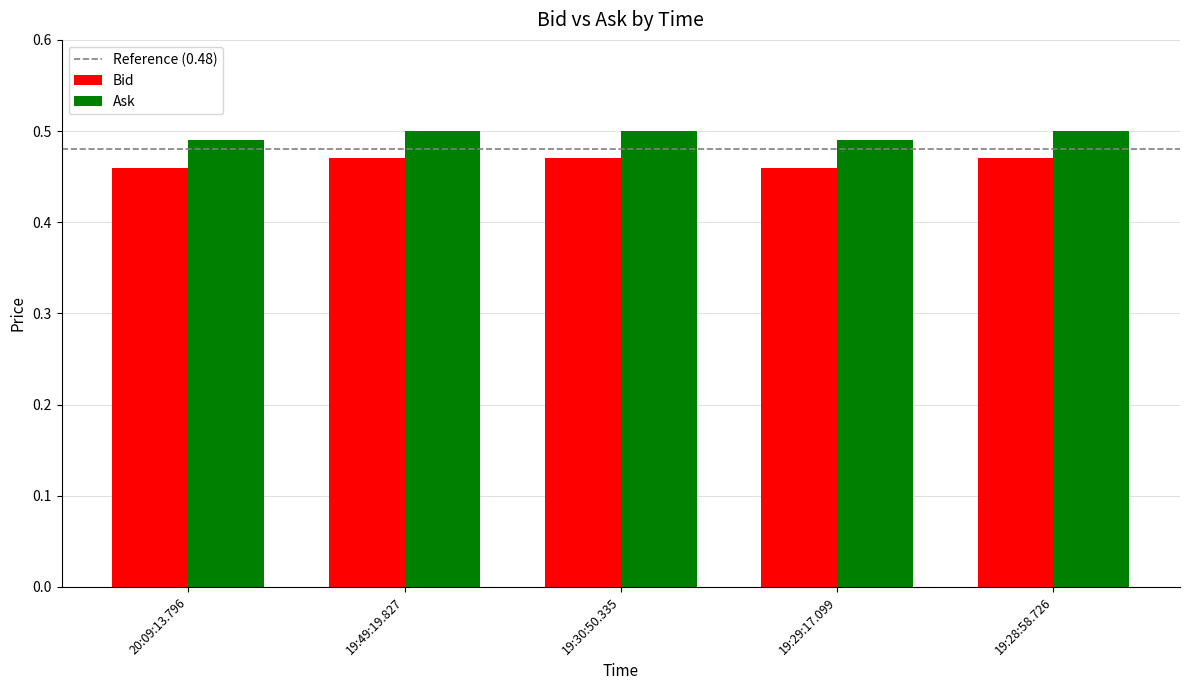

What is the sum of all Bid values?

2.3